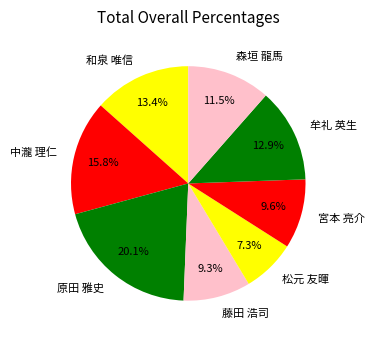

To the nearest percent, what is the difference between the 原田 雅史 and 森垣 龍馬 slice percentages?

9%